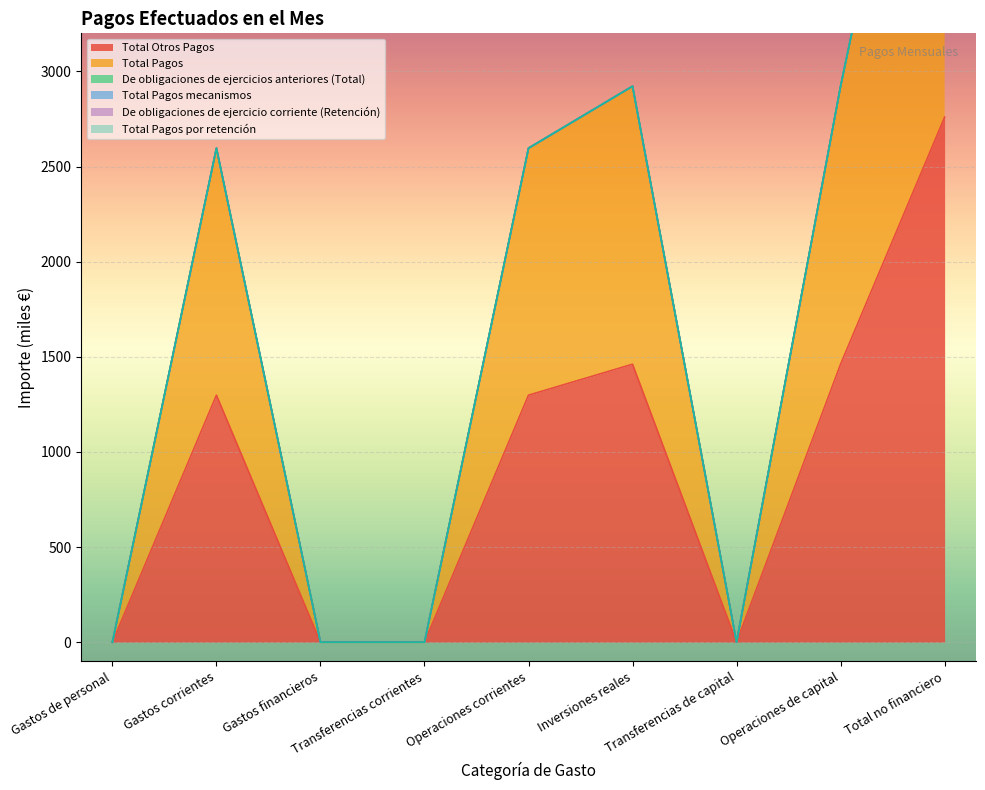

The value of Total Otros Pagos at Operaciones de capital is 577.5. True or false?

False